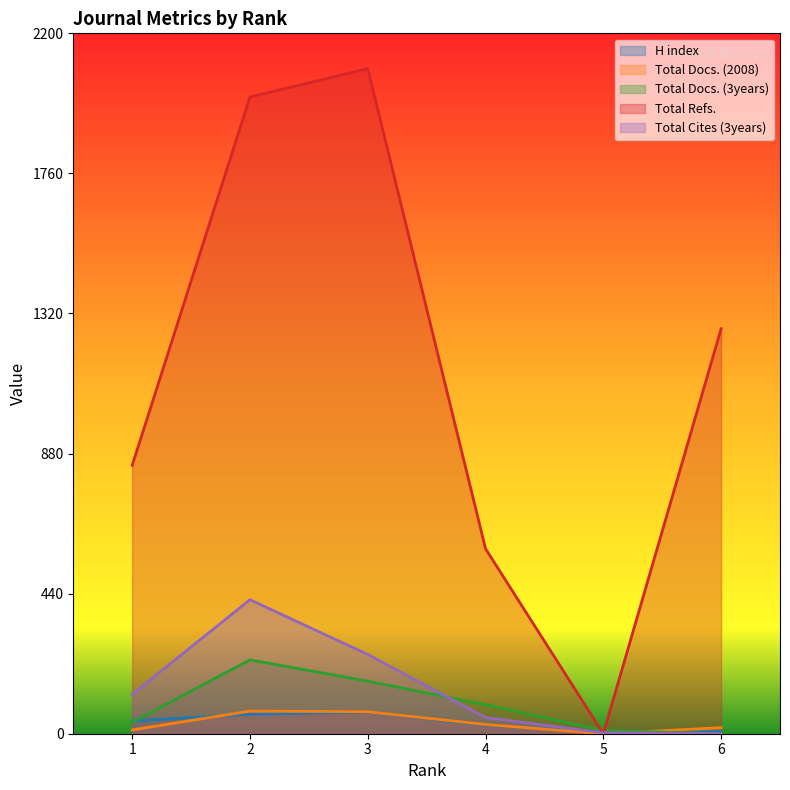

True or false: Total Refs. has more than 1 interior local peaks.

False